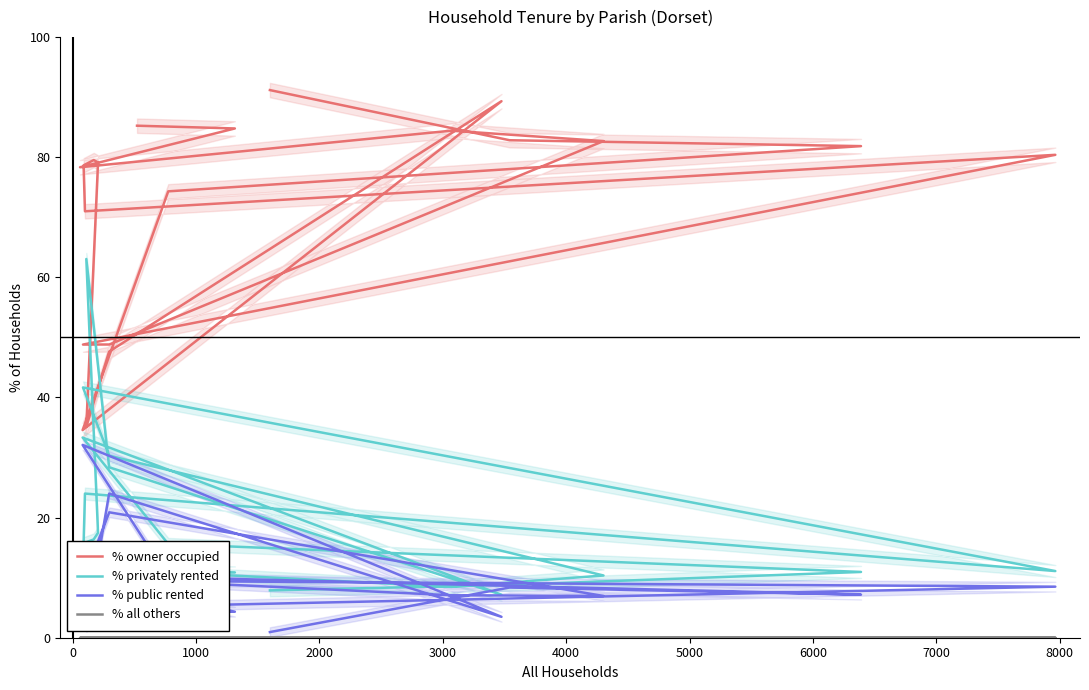

True or false: % privately rented and % all others intersect in this chart.

False